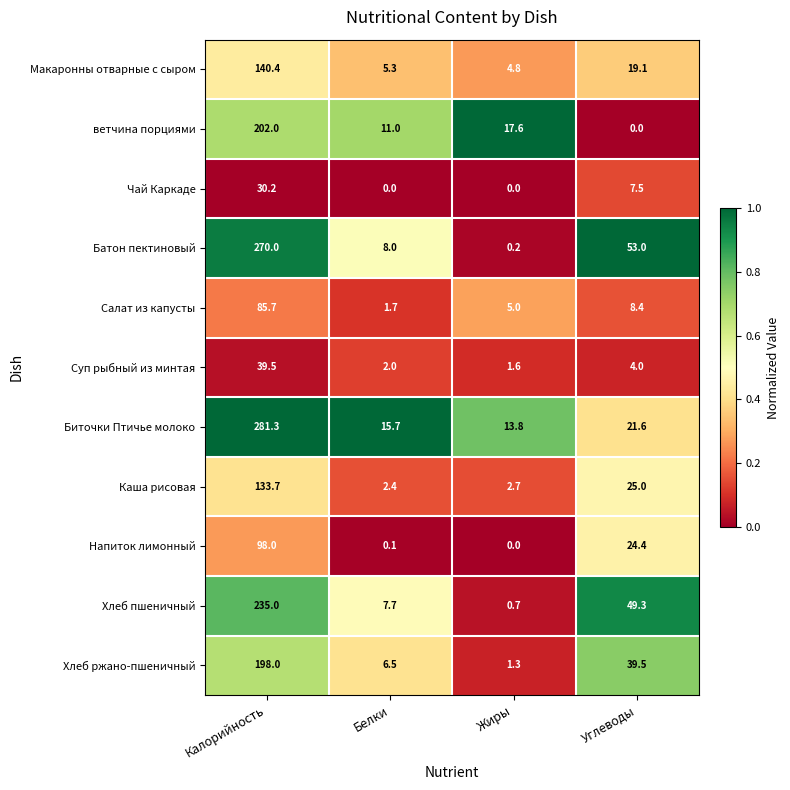

What is the difference between the highest and lowest values at Жиры?

17.6